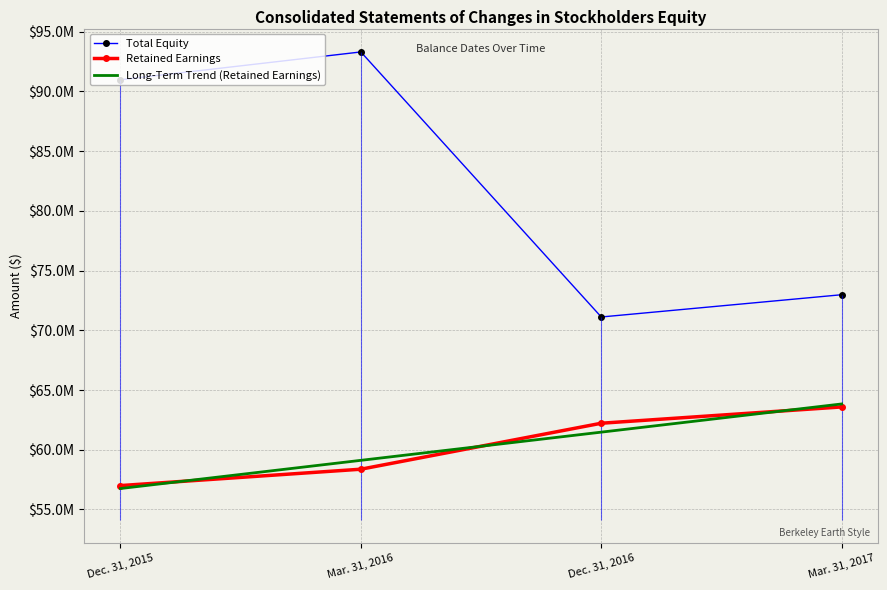

At which label is Retained Earnings closest to 60292205?

Mar. 31, 2016